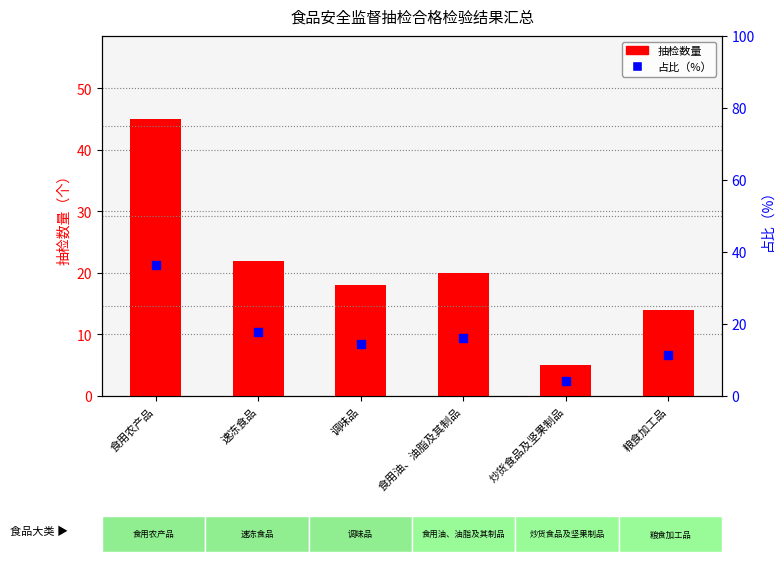

At how many categories does at least one series exceed 19?

3